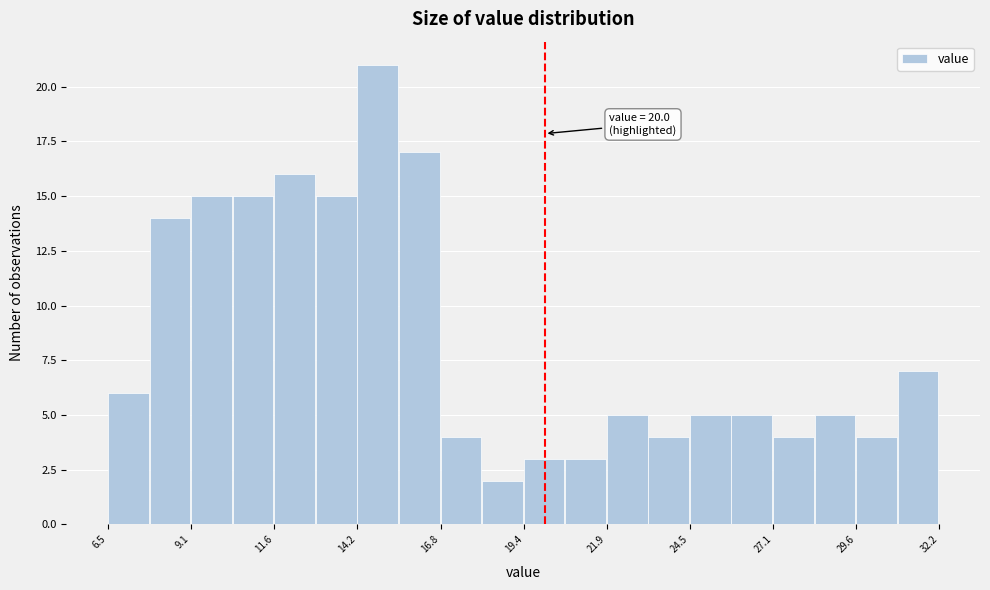

Around what value on the x-axis is the tallest bar? Give the approximate position of its centre, as read against the axis.

15.0